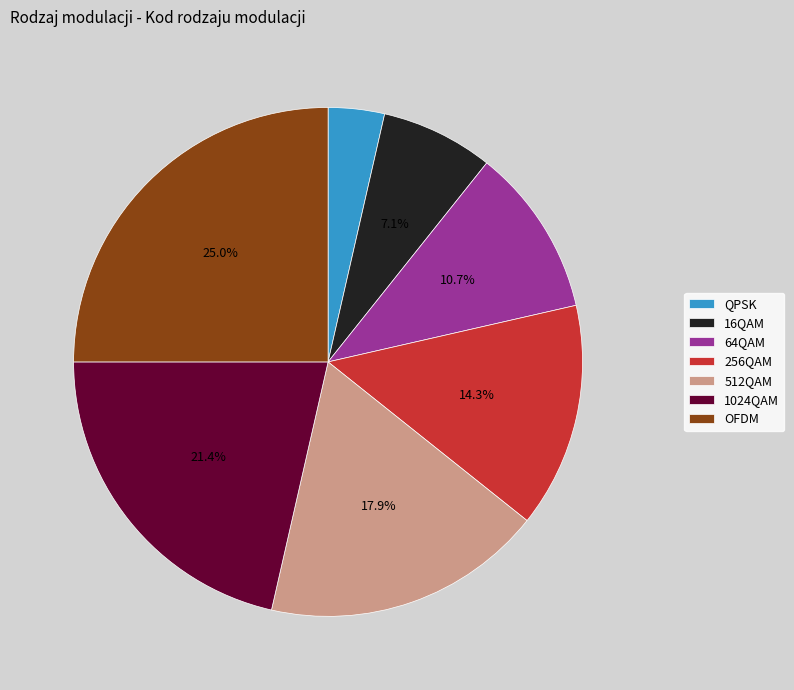

Approximately how many times larger is the value at OFDM compared to 16QAM?

3.5